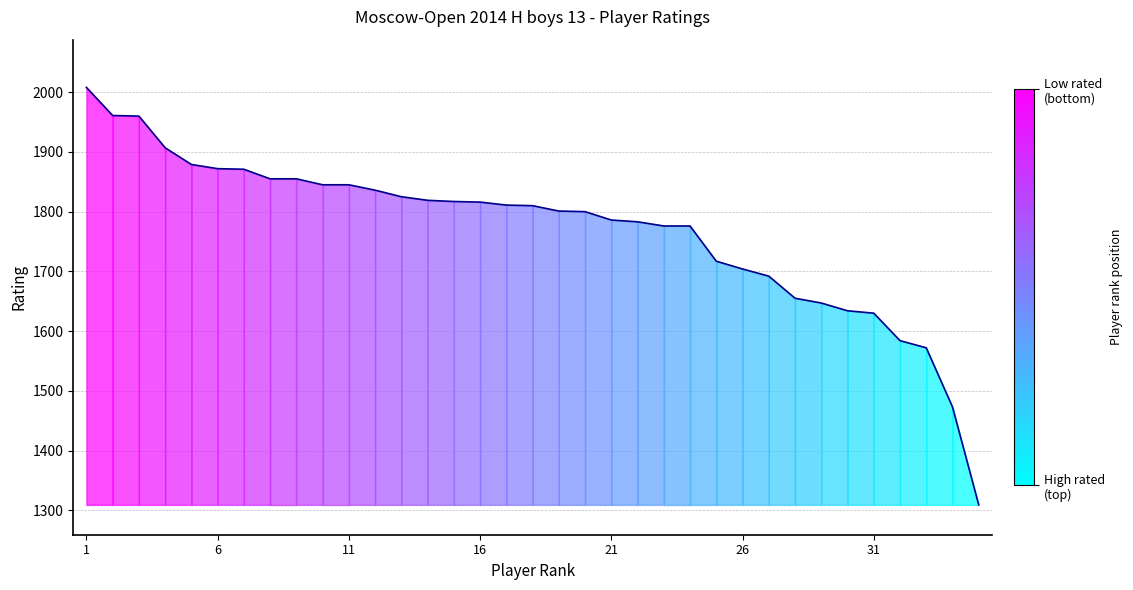

At which category does the chart reach its peak across all series?

1